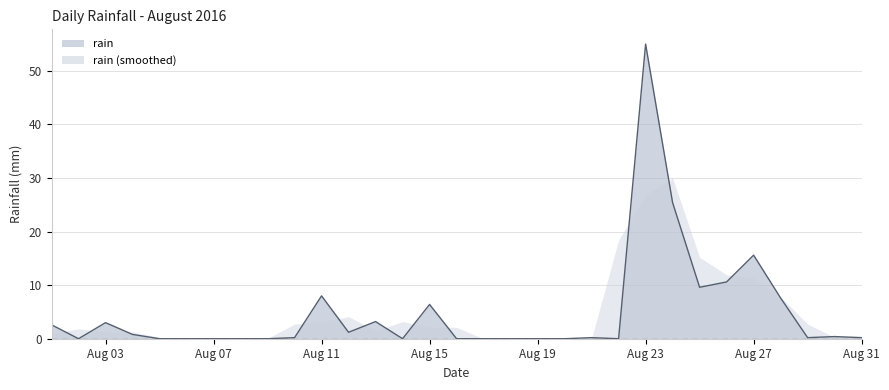

How many interior local peaks (higher than both neighbors) does the data have?

8